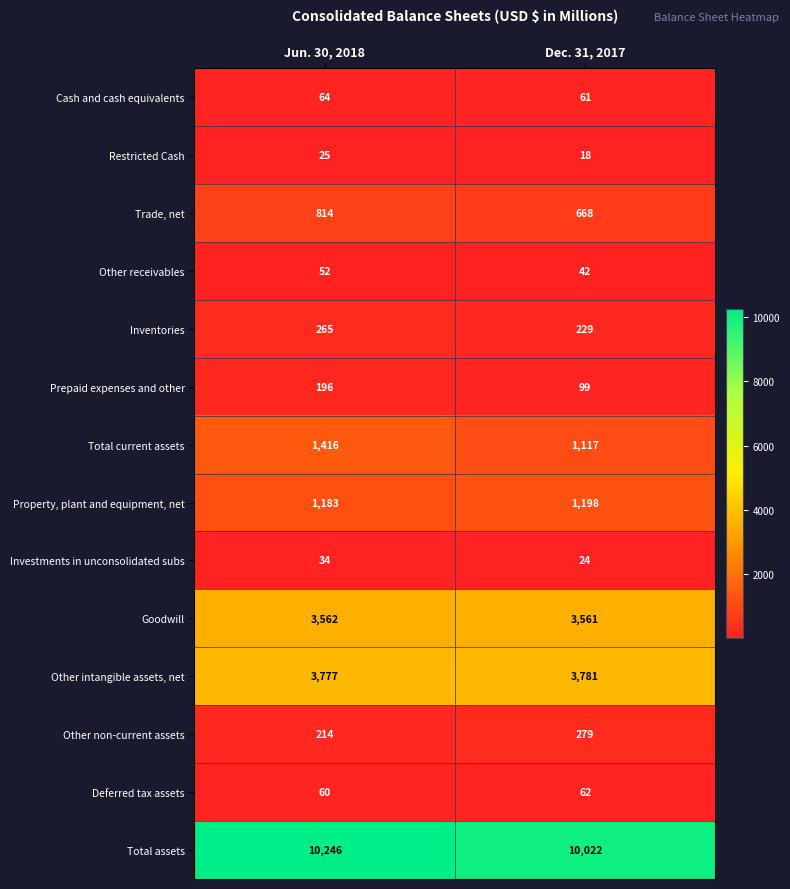

At which label is Prepaid expenses and other closest to 147?

Dec. 31, 2017